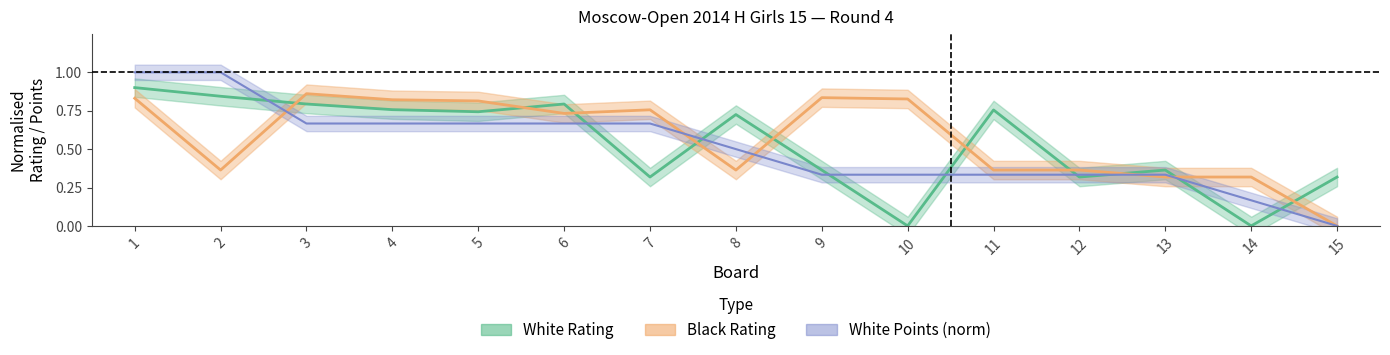

At how many categories does at least one series exceed 0?

15